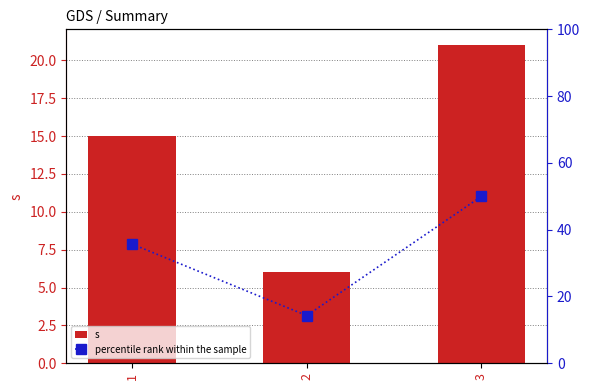

Is it true that percentile rank within the sample equals 50.6 at 1?

False